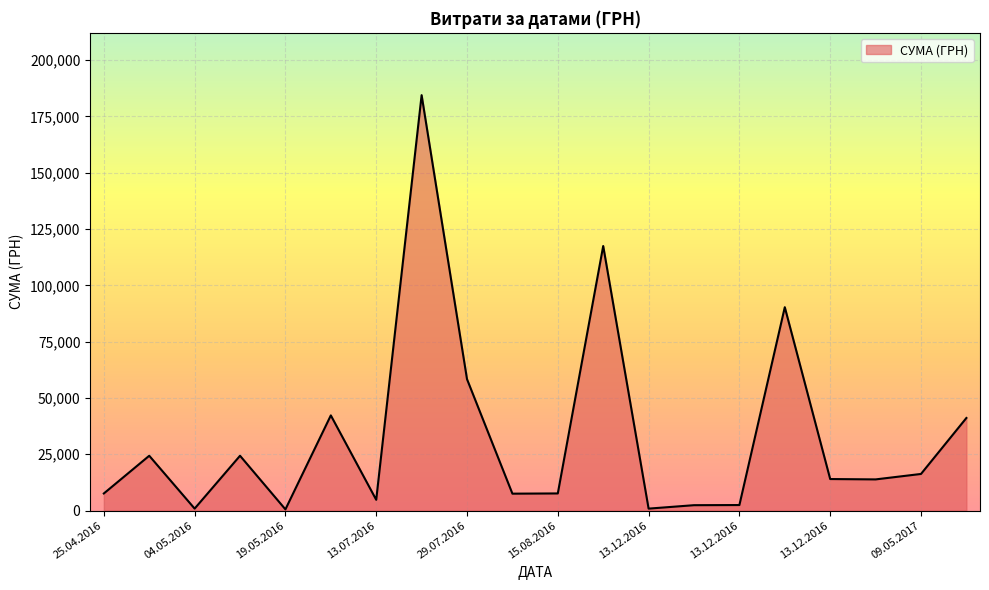

What is the greatest value displayed?

184432.0